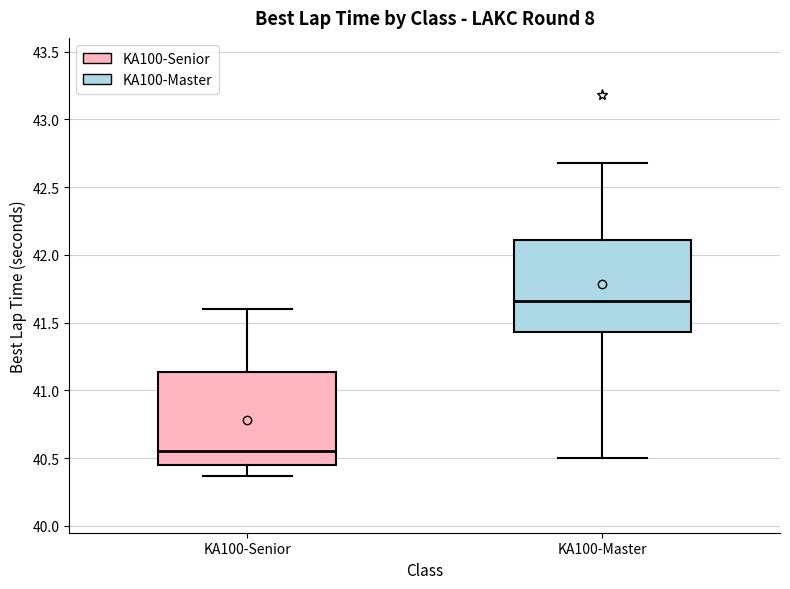

Reading left to right, read every box against the y-axis: the position of its median line, the range the box covers, and the ends of its whiskers. The values are not printed on the chart, so give them approximately, as read against the axis.

KA100-Senior: median 40.55, box 40.45 to 41.15, whiskers 40.35 to 41.60
KA100-Master: median 41.65, box 41.45 to 42.10, whiskers 40.50 to 42.70